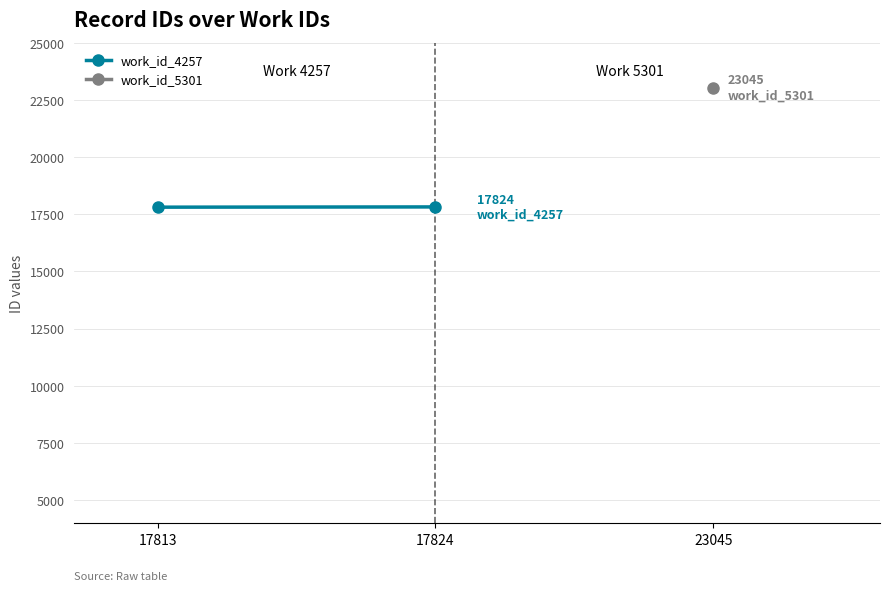

What is the average value?

17818